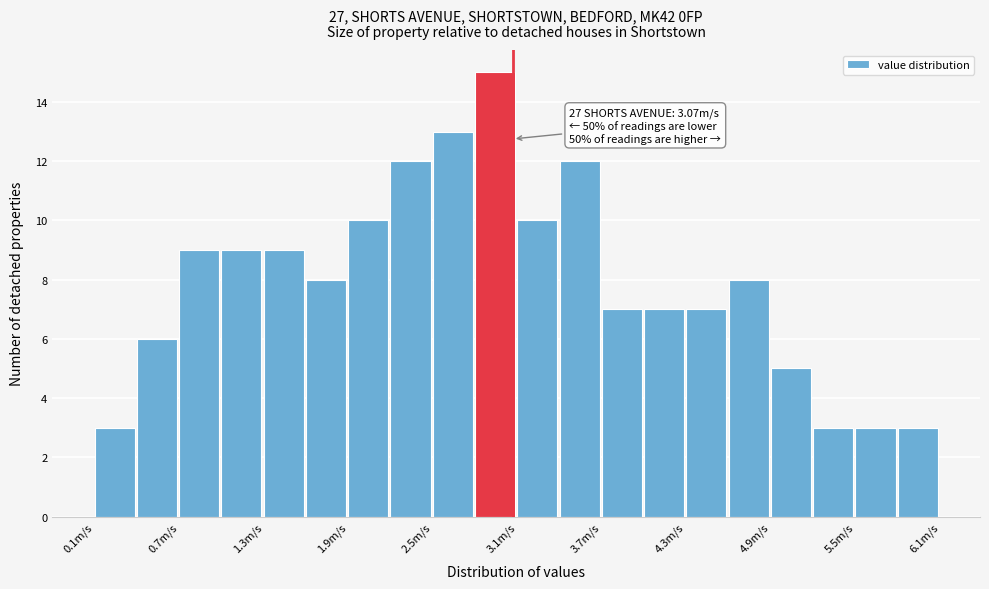

Around what value on the x-axis is the tallest bar? Give the approximate position of its centre, as read against the axis.

2.9